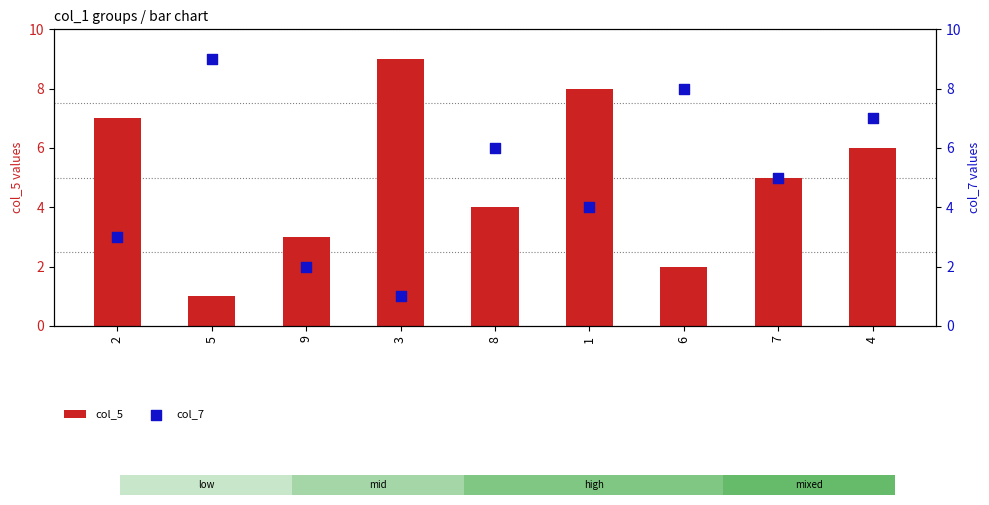

At which category is the sum across all series the highest?

4